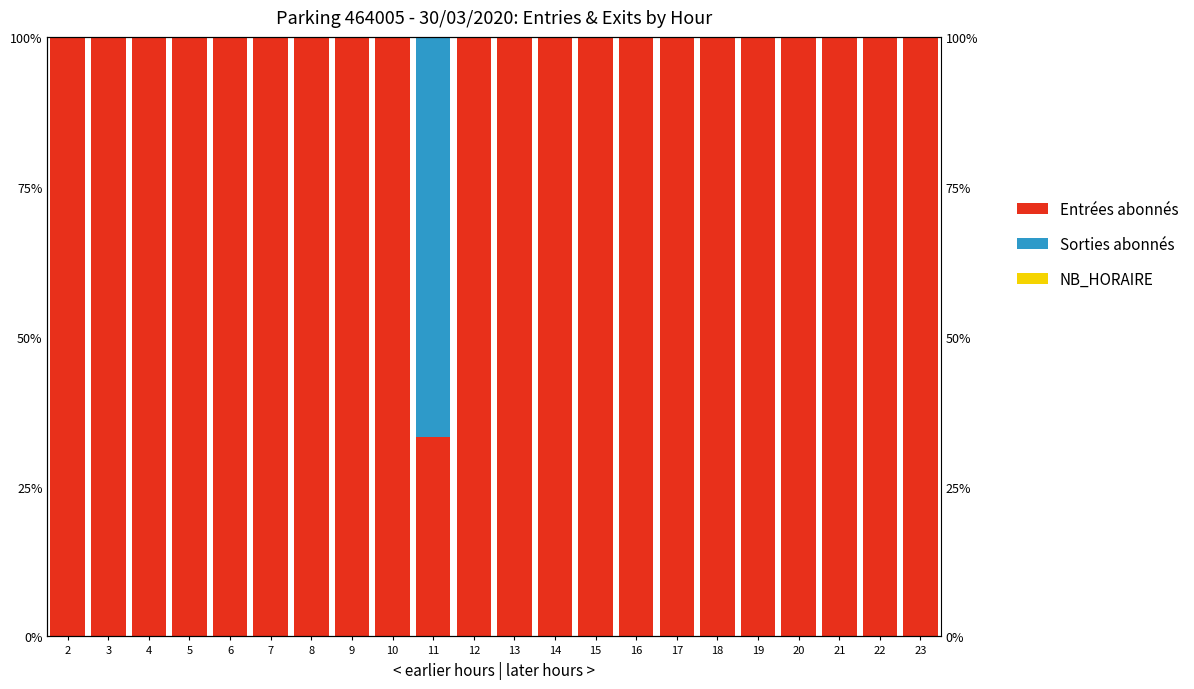

Which category has the highest value across all series?

2